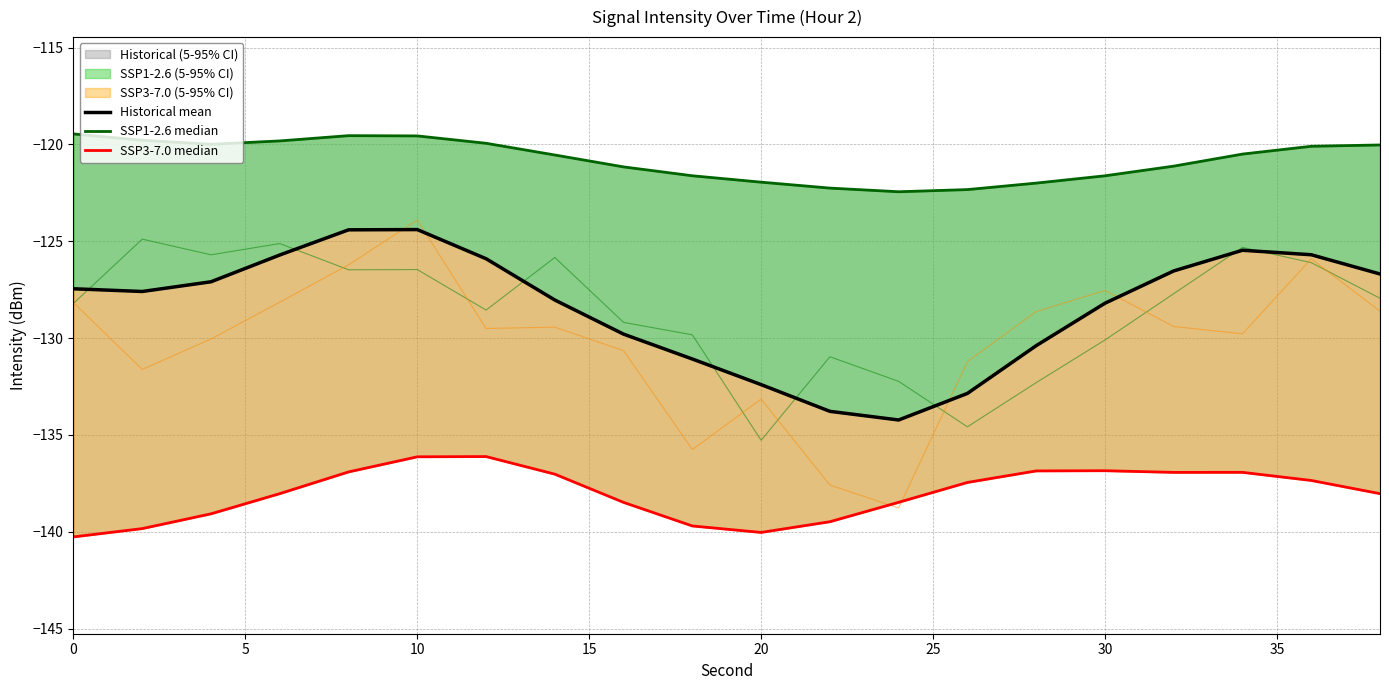

What is the total value across all series at 15?

-383.5